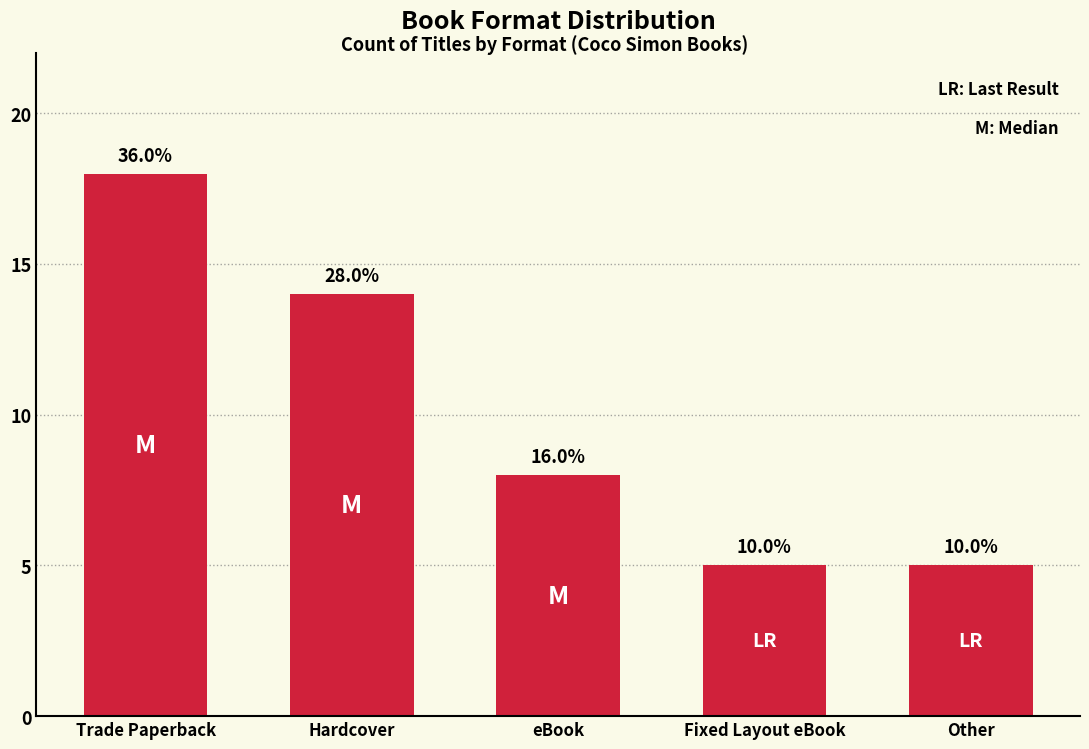

What is the label of the 4th bar from the right?

Hardcover